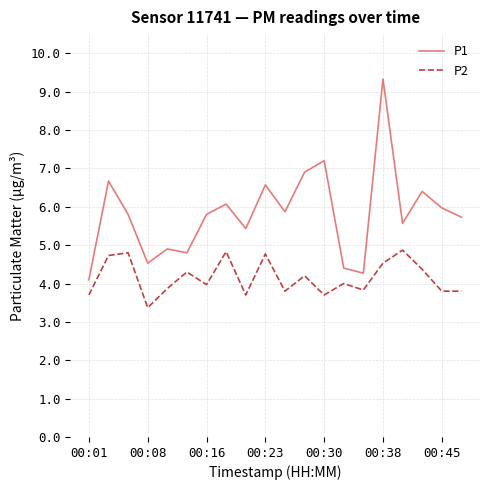

True or false: P2 and P1 intersect in this chart.

False